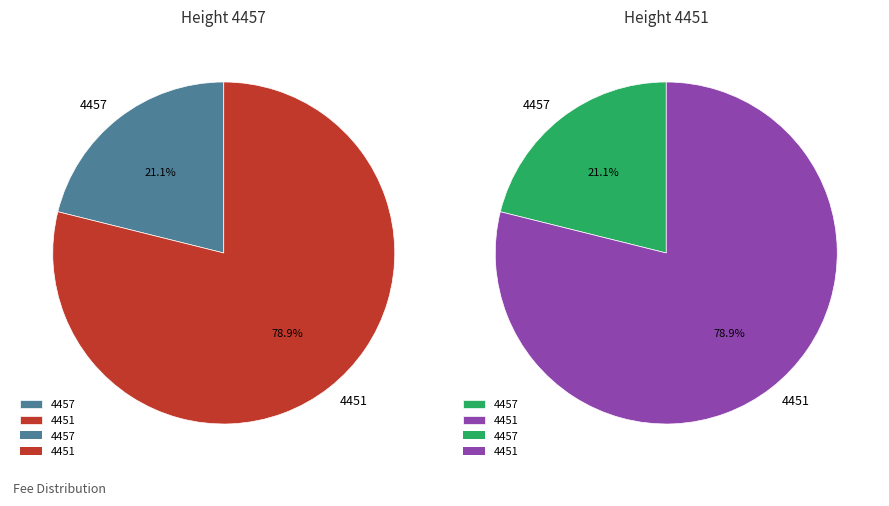

To the nearest percent, what is the average slice percentage?

50%